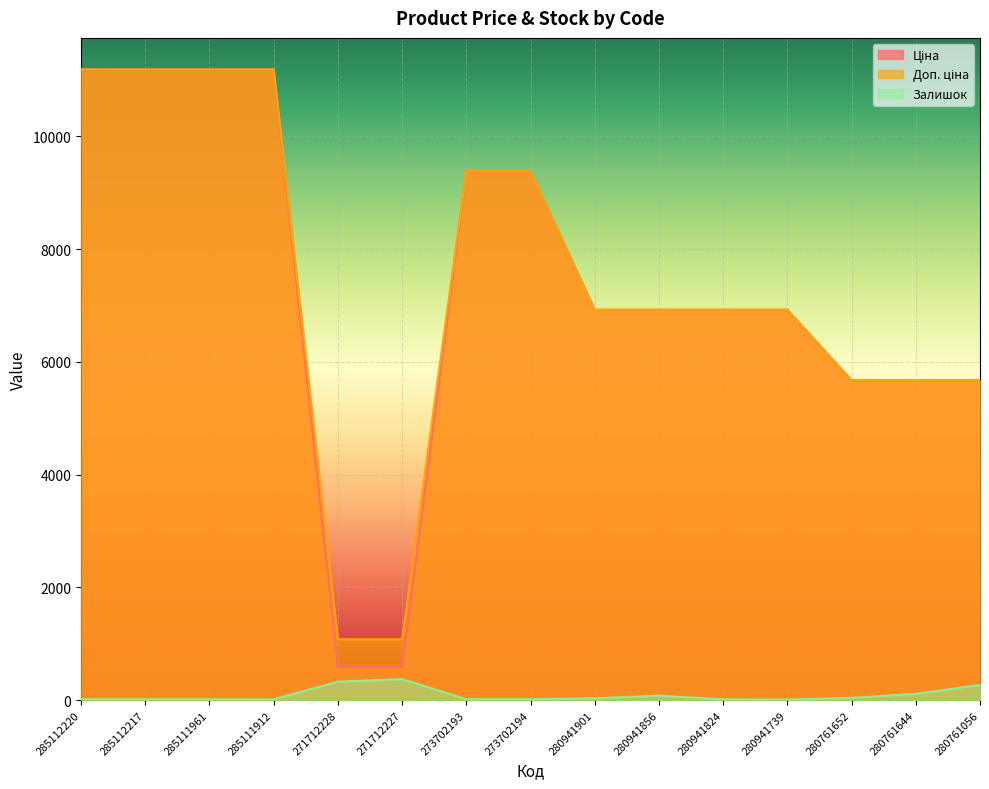

At which category does Залишок reach its first local valley?

285111912